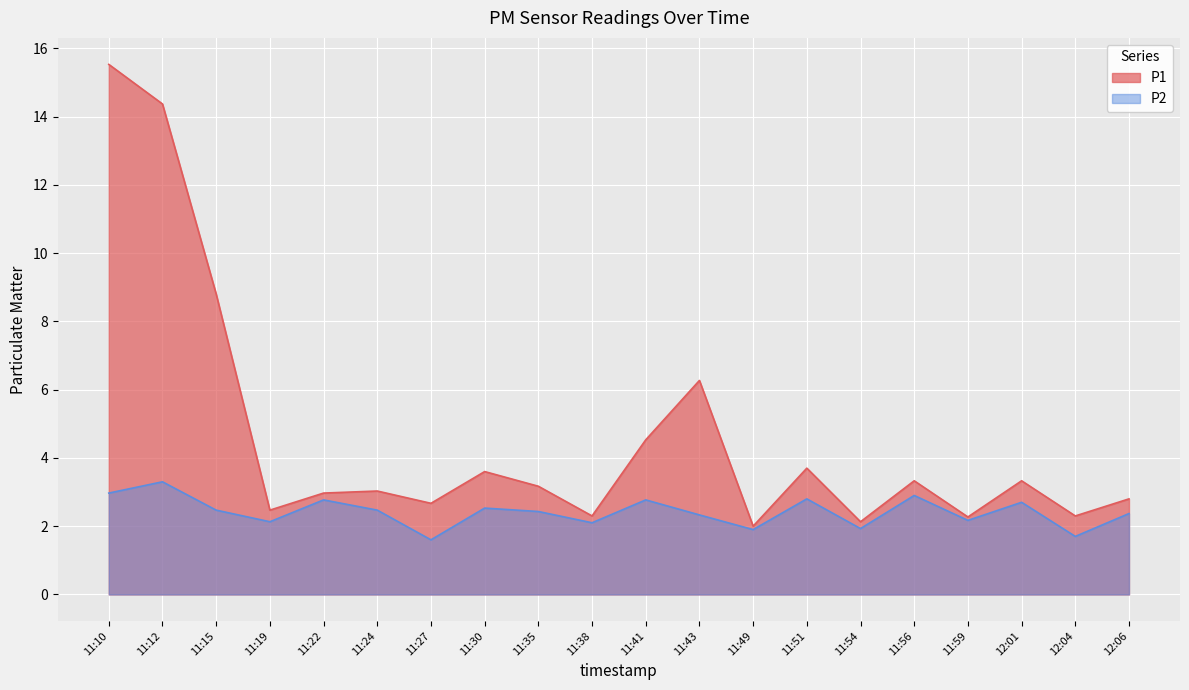

True or false: P2 and P1 cross at least once.

False